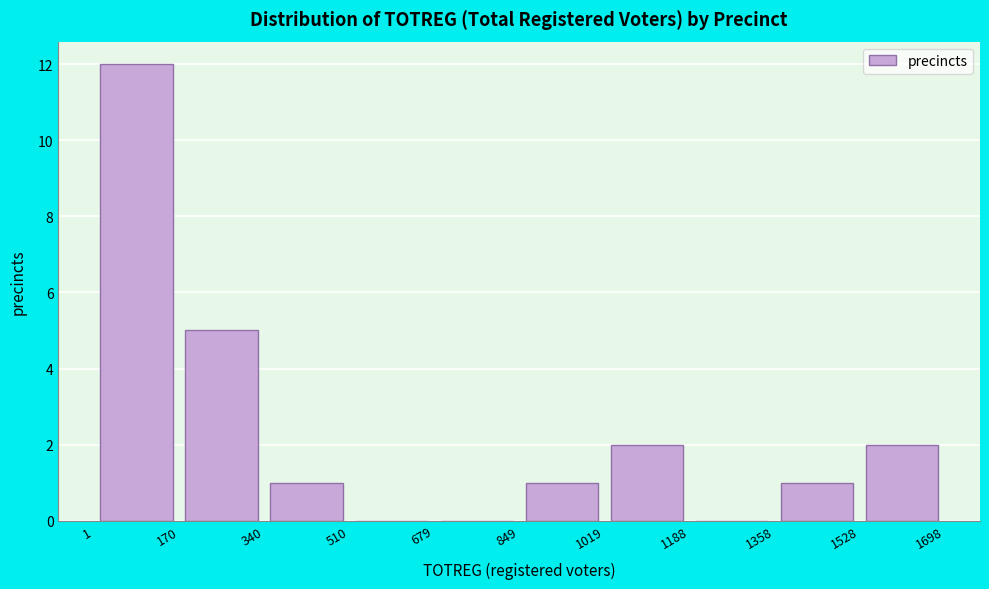

Reading left to right, transcribe this chart: for each bar, give the range it covers on the x-axis and its height. The values are not printed on the chart, so give them approximately, as read against the axis.

1 to 170: 12
170 to 340: 5
340 to 510: 1
510 to 679: 0
679 to 849: 0
849 to 1019: 1
1019 to 1188: 2
1188 to 1358: 0
1358 to 1528: 1
1528 to 1698: 2